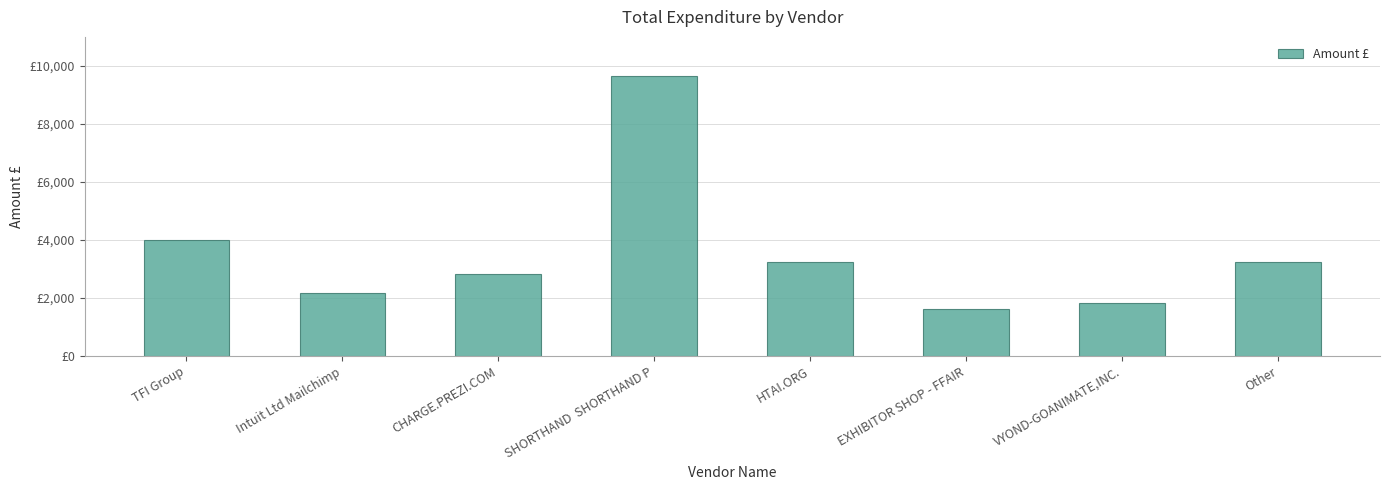

What is the maximum value shown in the chart?

9650.0